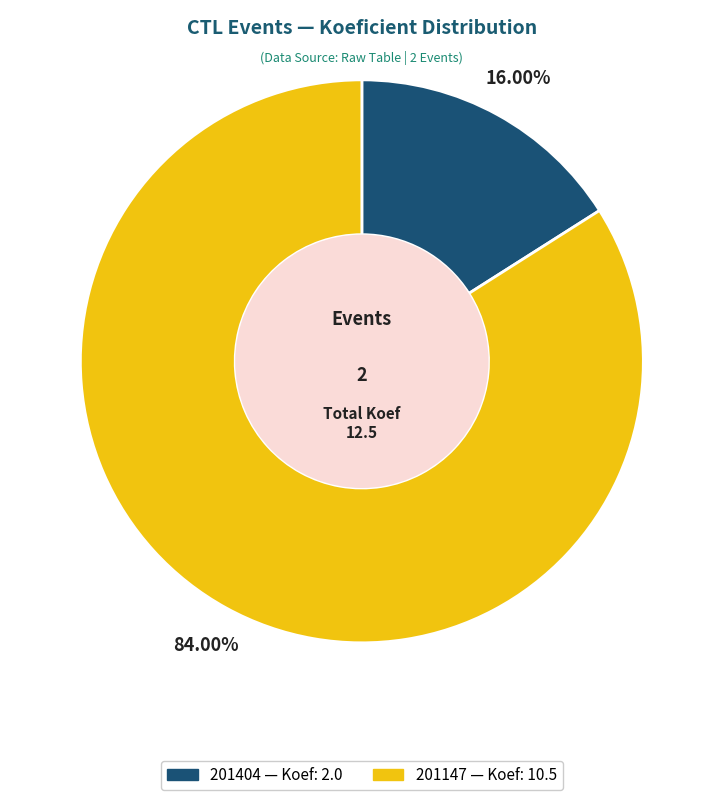

True or false: 201404 accounts for 2% of the total.

False